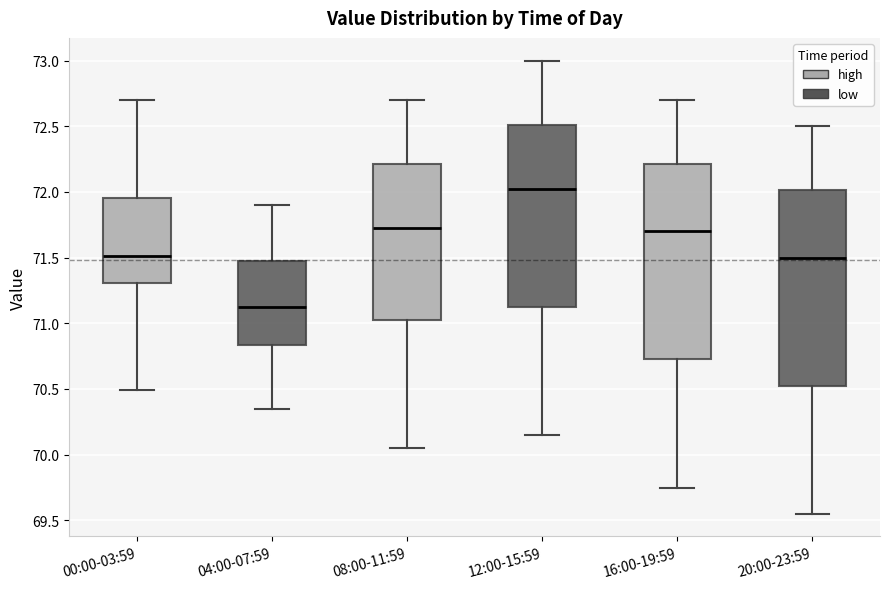

Reading left to right, read every box against the y-axis: the position of its median line, the range the box covers, and the ends of its whiskers. The values are not printed on the chart, so give them approximately, as read against the axis.

00:00-03:59: median 71.50, box 71.30 to 71.95, whiskers 70.50 to 72.70
04:00-07:59: median 71.15, box 70.85 to 71.50, whiskers 70.35 to 71.90
08:00-11:59: median 71.75, box 71.05 to 72.20, whiskers 70.05 to 72.70
12:00-15:59: median 72.05, box 71.15 to 72.50, whiskers 70.15 to 73.00
16:00-19:59: median 71.70, box 70.75 to 72.20, whiskers 69.75 to 72.70
20:00-23:59: median 71.50, box 70.55 to 72.00, whiskers 69.55 to 72.50